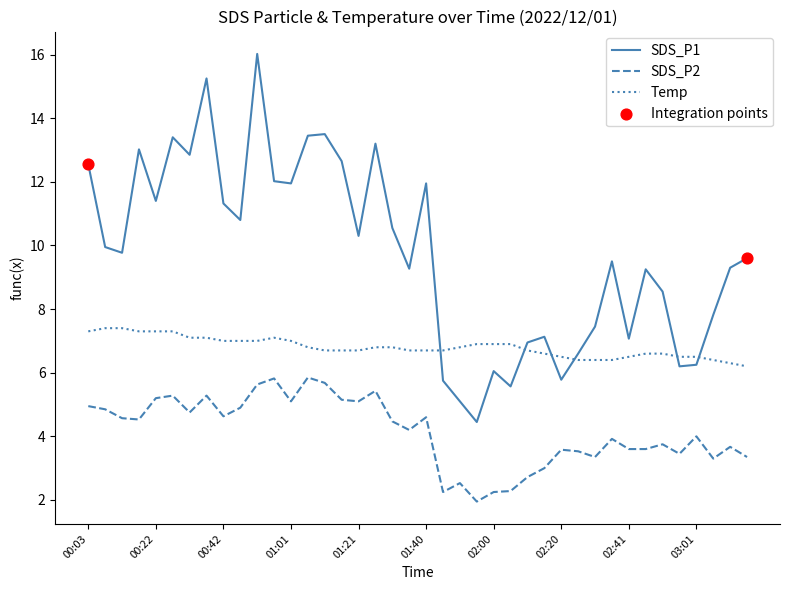

Which series has the largest range (max minus min)?

SDS_P1